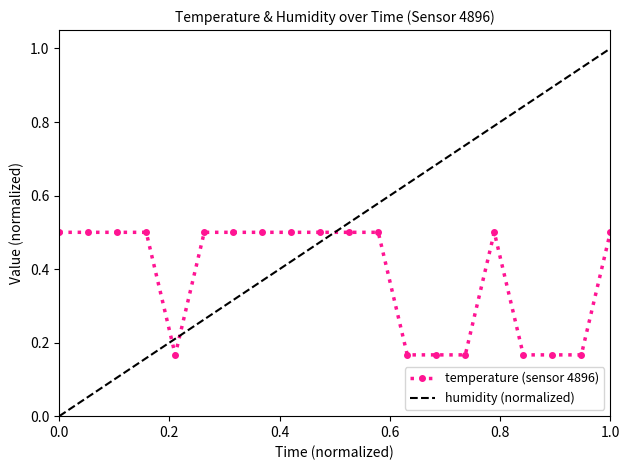

What is the maximum value for temperature (sensor 4896)?

0.5